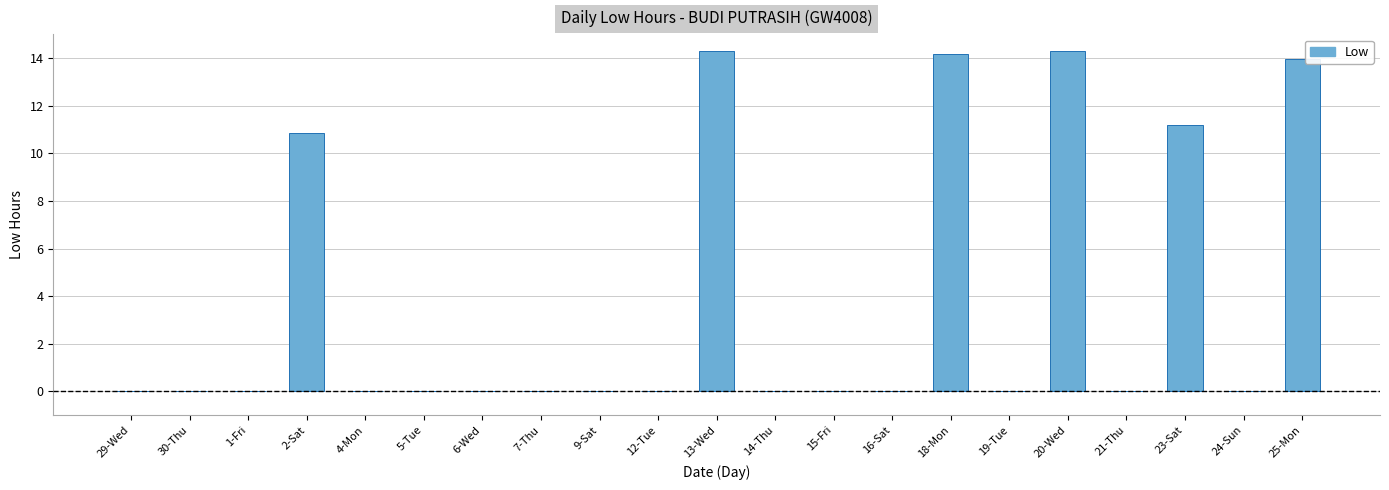

Between 20-Wed and 7-Thu, which is larger?

20-Wed